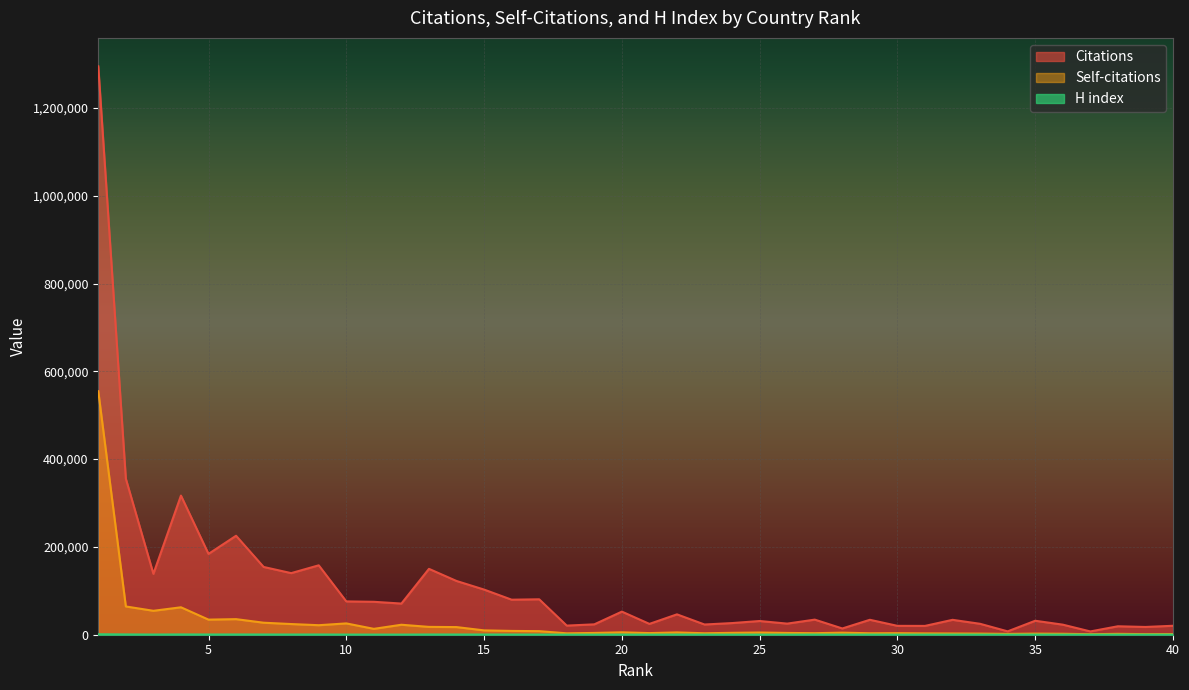

Rank the series by their average value, from highest to lowest.

Citations, Self-citations, H index